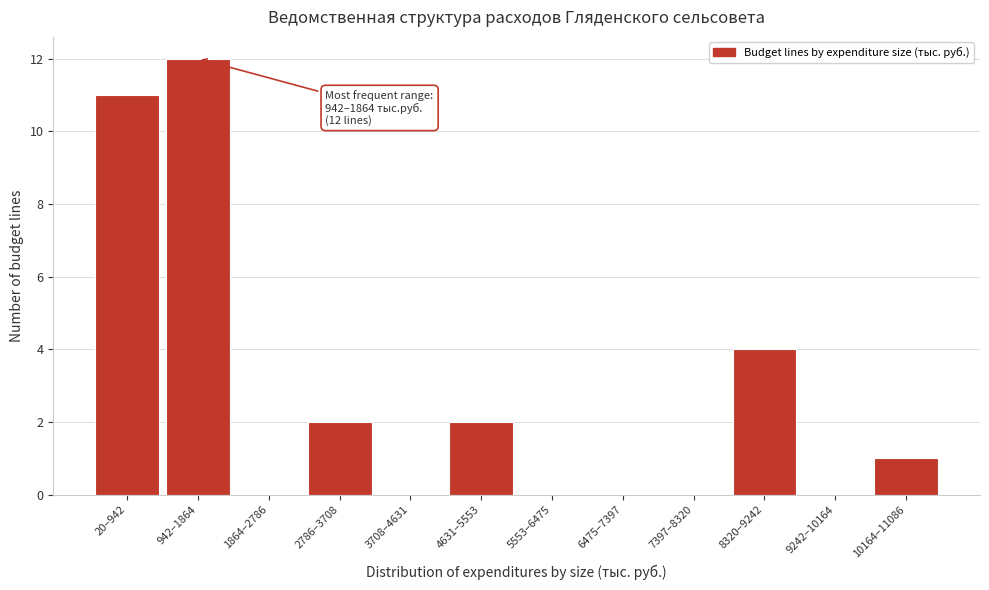

Reading left to right, list all the values displayed in this chart.

20–942=11	942–1864=12	1864–2786=0	2786–3708=2	3708–4631=0	4631–5553=2	5553–6475=0	6475–7397=0	7397–8320=0	8320–9242=4	9242–10164=0	10164–11086=1